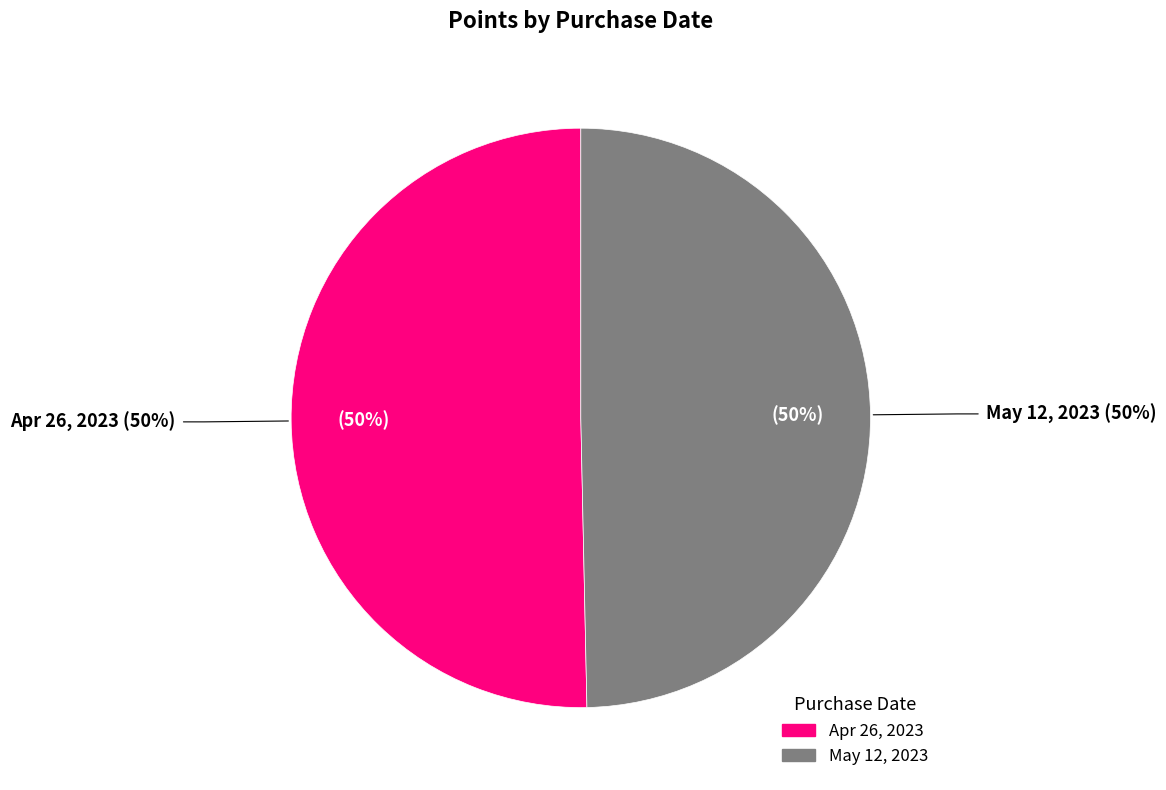

The Apr 26, 2023 slice represents 50% of the pie. True or false?

True